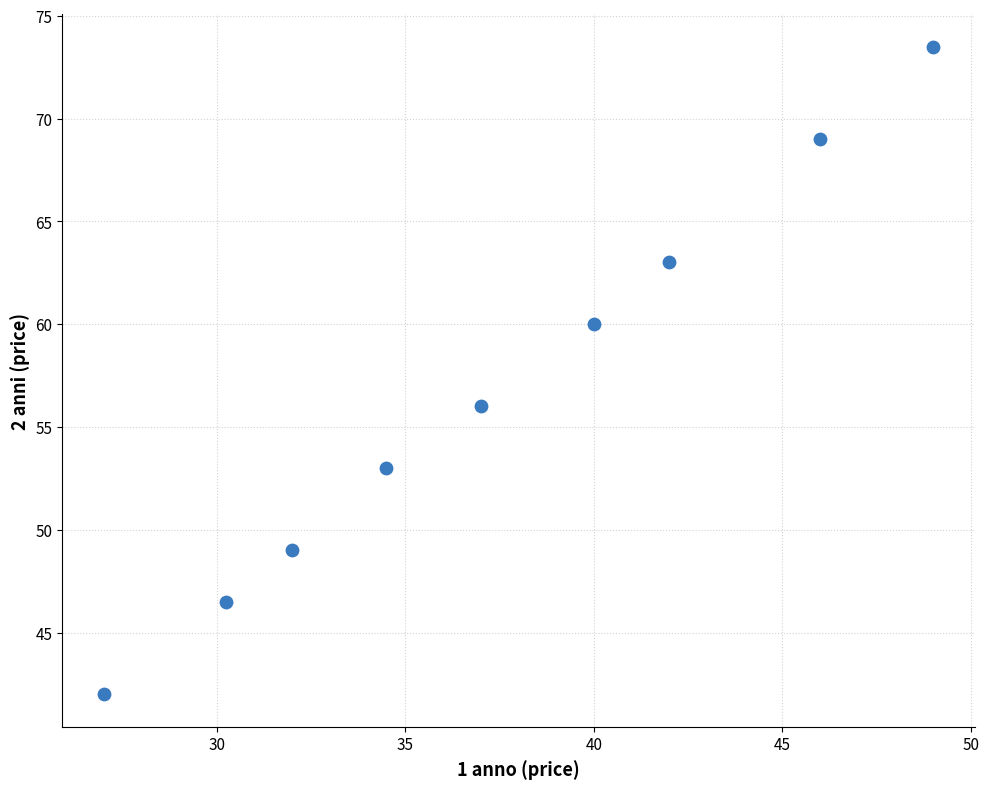

What Y value in the scatter plot is closest to 57?

56.0